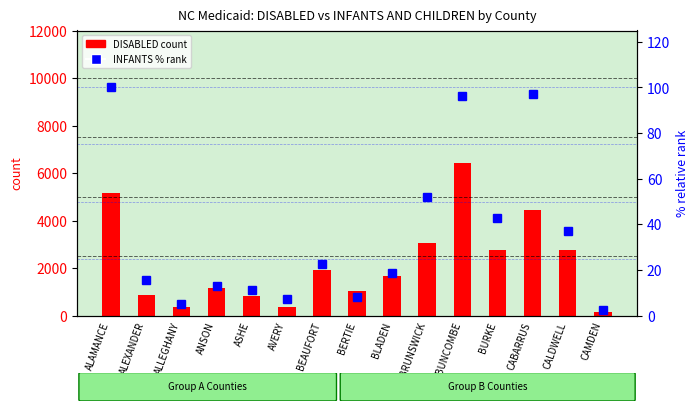

What is the minimum value for INFANTS AND CHILDREN (pct rank)?

2.4